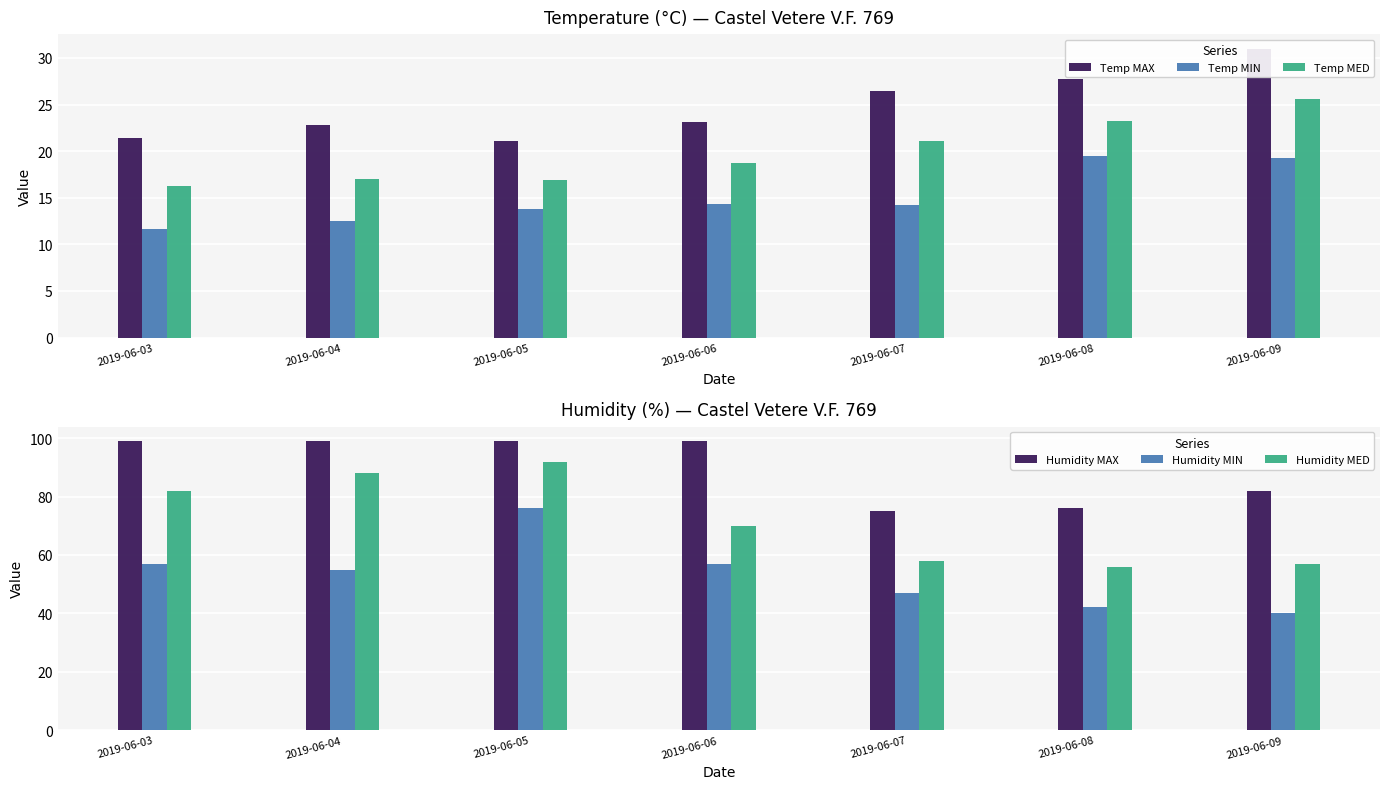

Is the value of Temp MIN at 2019-06-07 greater than the value of Humidity MED at 2019-06-03?

No